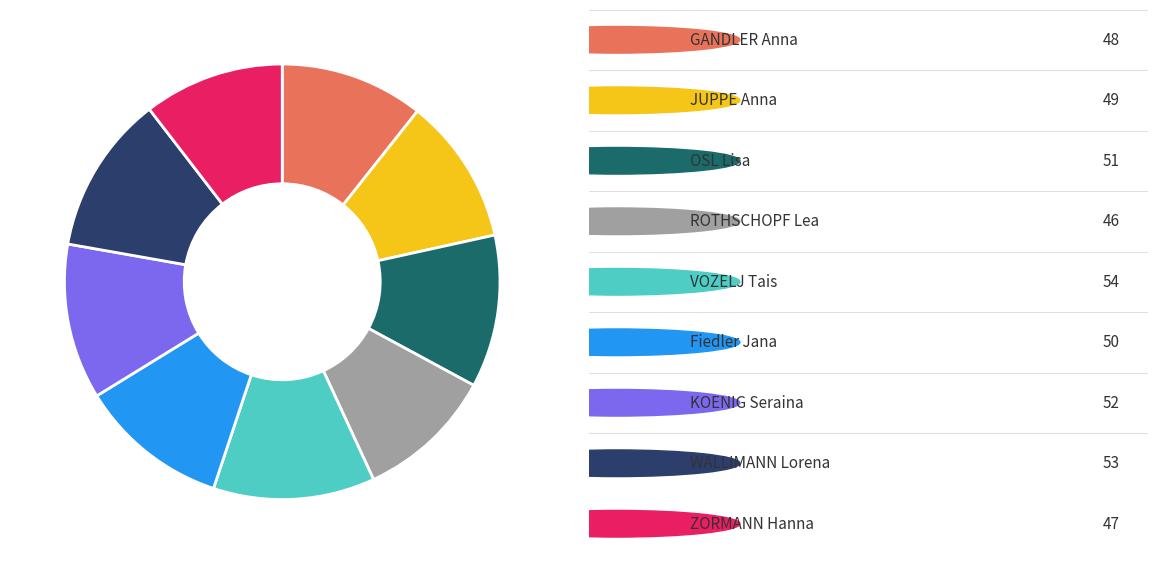

Is there any slice that represents more than half of the pie?

No